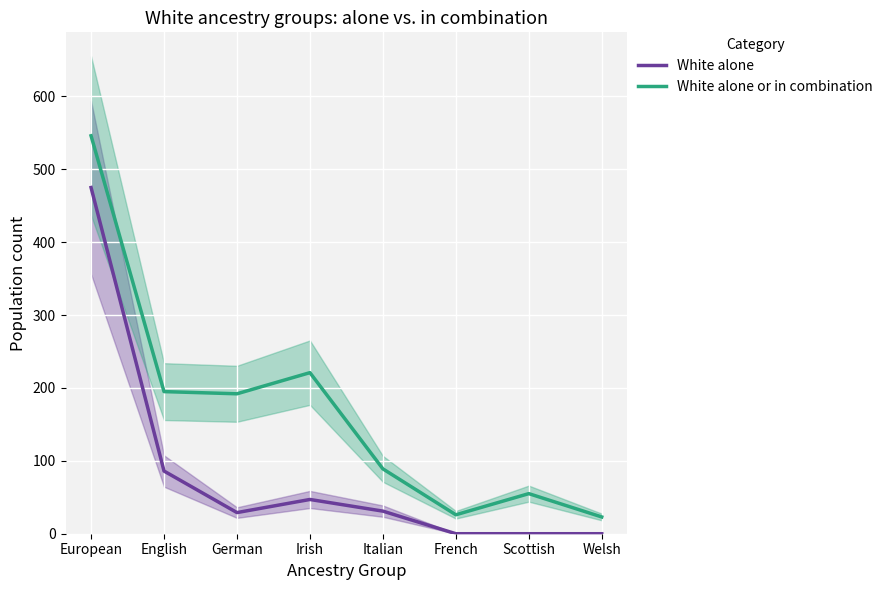

Is this an area chart (filled region under the line)?

No